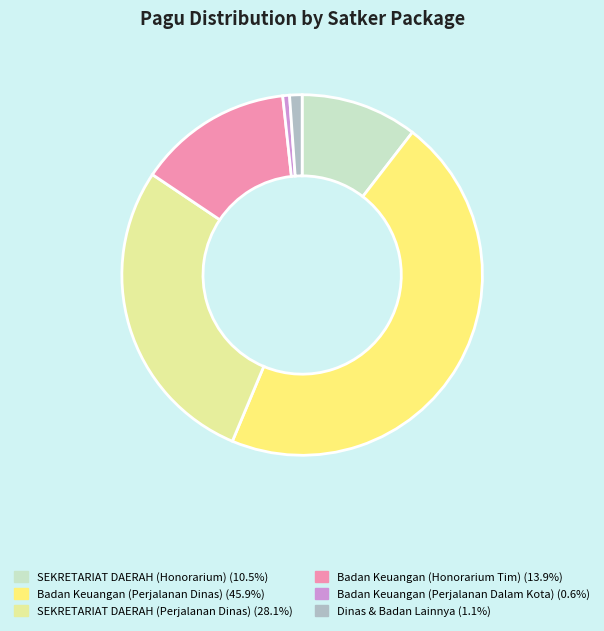

Does any single category account for the majority?

No